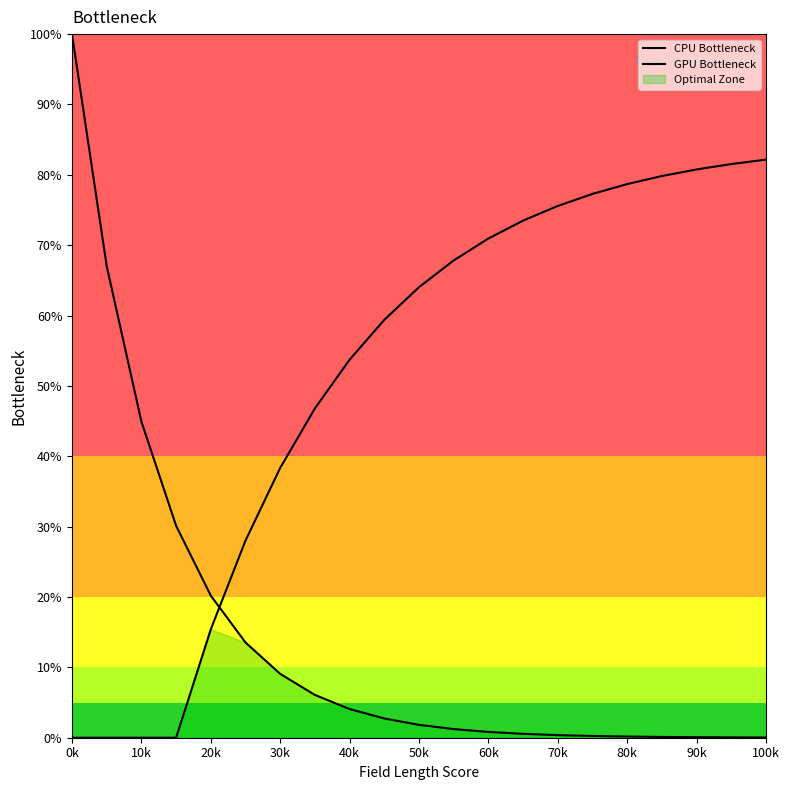

Reading left to right, transcribe all the data shown in this chart.

CPU Bottleneck: 100.0	67.0	44.9	30.1	20.2	13.5	9.1	6.1	4.1	2.7	1.8	1.2	0.8	0.6	0.4	0.2	0.2	0.1	0.1	0.1	0.0
GPU Bottleneck: 0.0	0.0	0.0	0.0	15.4	28.0	38.4	46.8	53.7	59.4	64.0	67.8	70.9	73.5	75.6	77.3	78.7	79.8	80.8	81.5	82.2